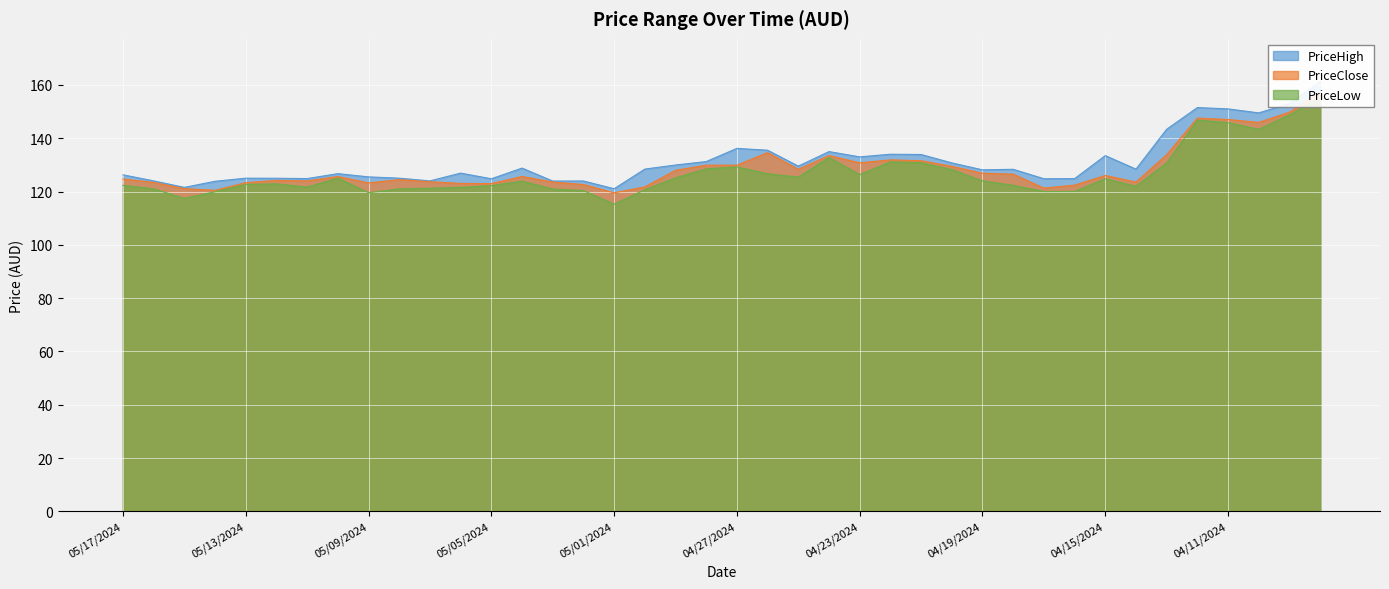

What are all the series names shown in the legend?

PriceClose, PriceLow, PriceHigh